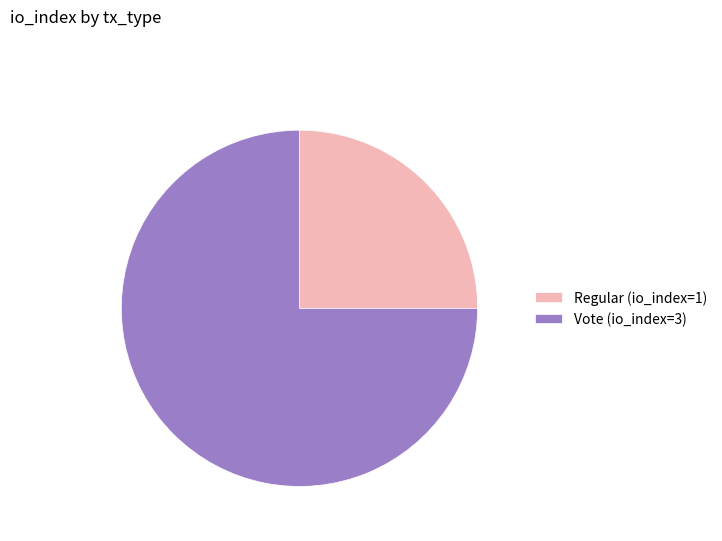

Which has a higher value, Regular (io_index=1) or Vote (io_index=3)?

Vote (io_index=3)